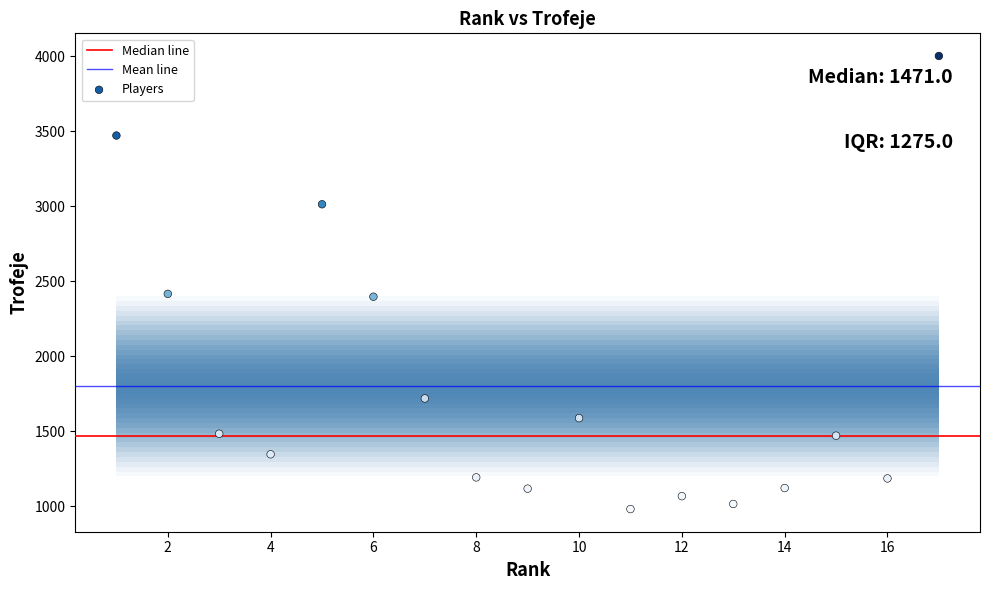

What is the range of X values (max minus min)?

16